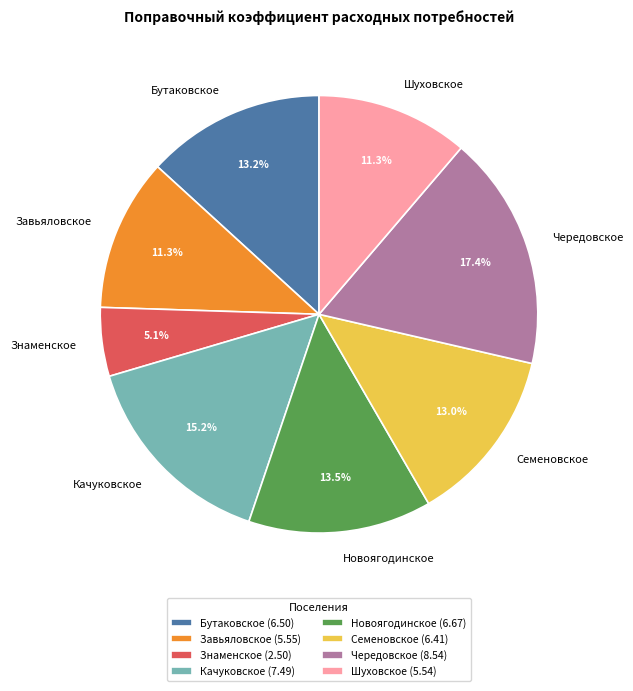

The Шуховское slice represents 22% of the pie. True or false?

False